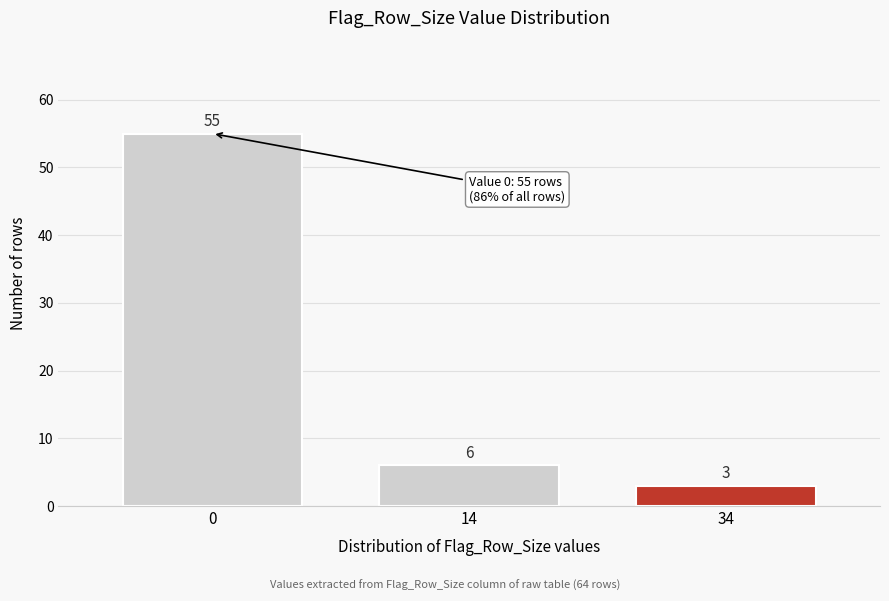

Reading left to right, transcribe all the data shown in this chart.

55	6	3